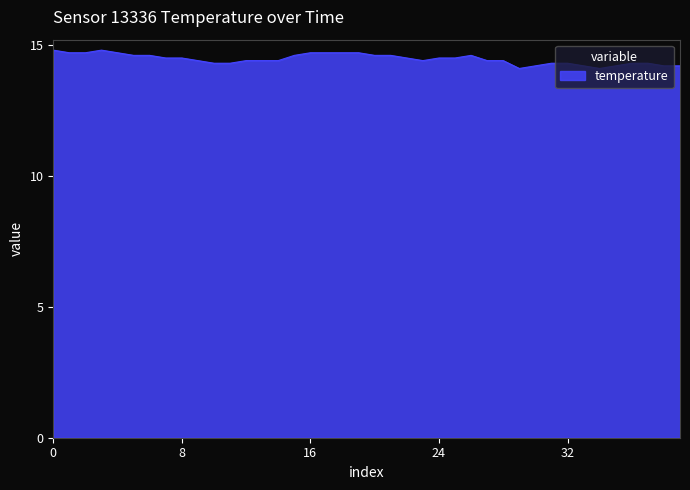

What is the smallest value displayed?

14.1